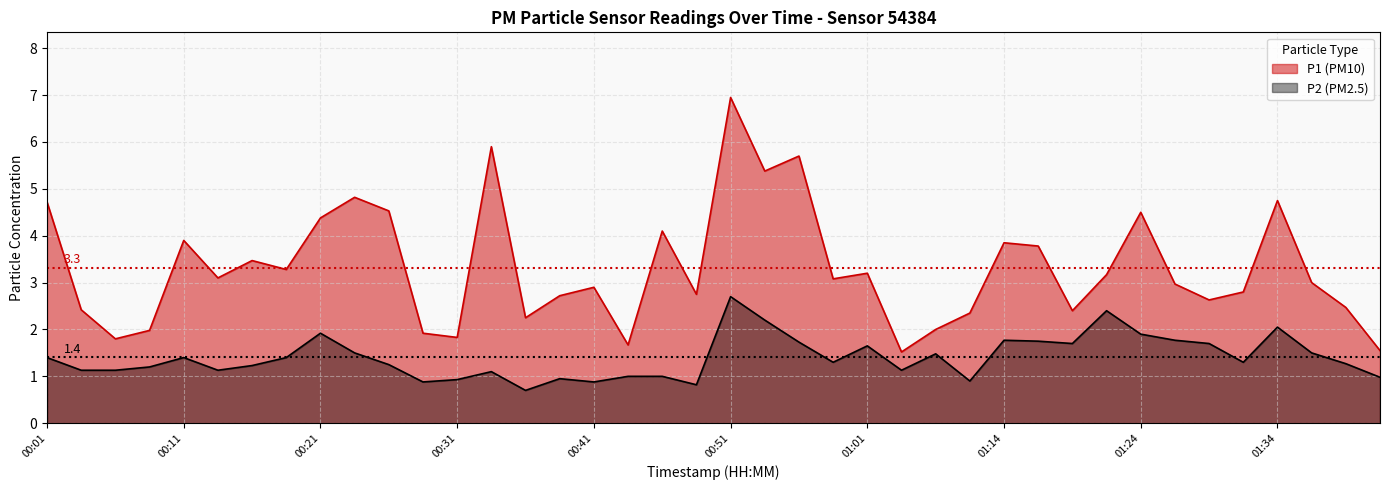

Rank the categories by P2 value from highest to lowest.

00:51, 01:22, 00:53, 01:34, 00:21, 01:24, 01:14, 01:27, 01:17, 00:56, 01:19, 01:29, 01:01, 00:23, 01:37, 01:07, 00:01, 00:11, 00:18, 00:59, 01:32, 01:39, 00:26, 00:16, 00:08, 00:03, 00:06, 00:13, 01:04, 00:33, 00:43, 00:46, 01:42, 00:38, 00:31, 01:09, 00:28, 00:41, 00:48, 00:36